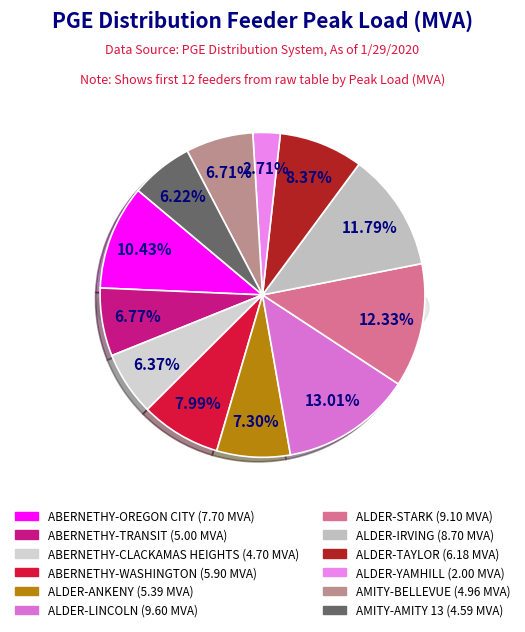

Between ALDER-TAYLOR and ABERNETHY-WASHINGTON, which is larger?

ALDER-TAYLOR